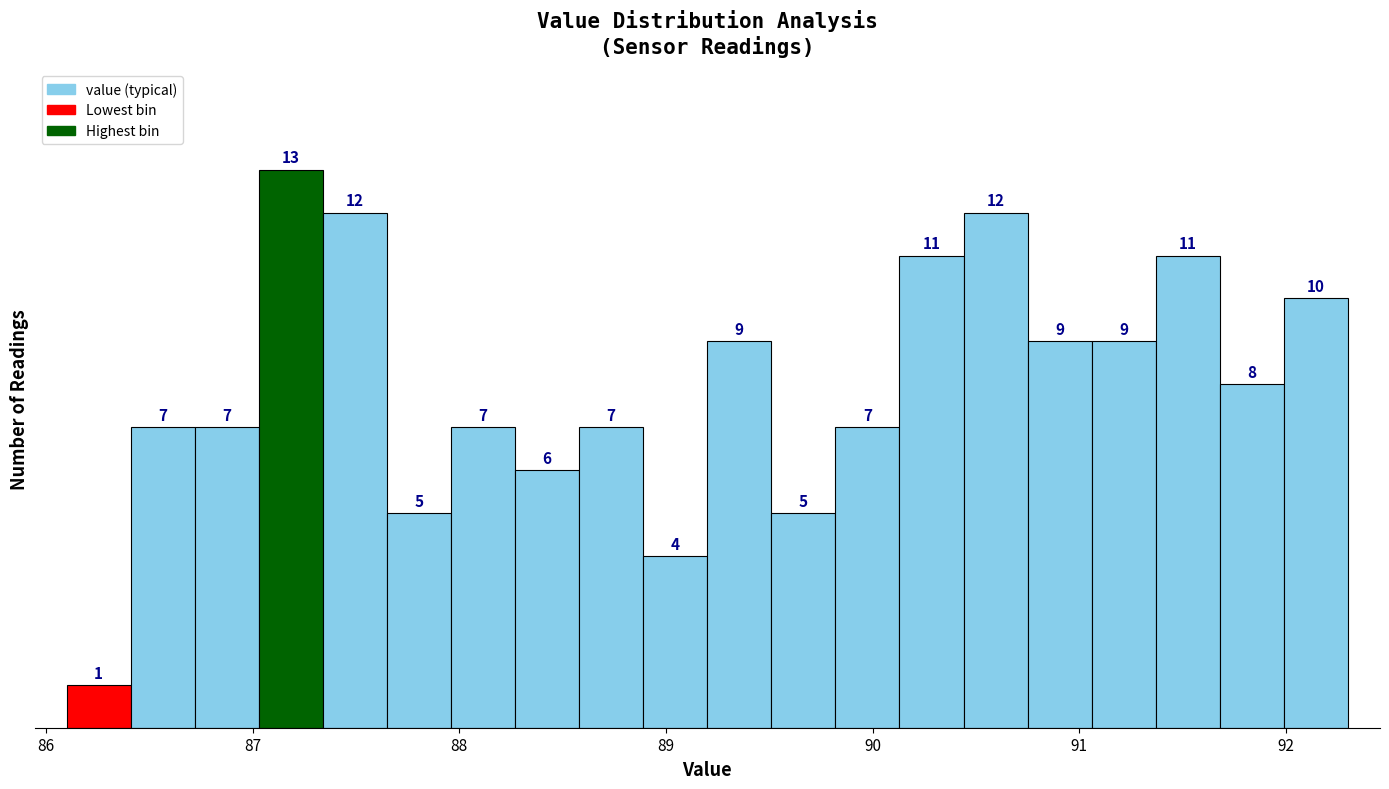

Read against the x-axis, roughly where is the centre of the tallest bar?

87.2